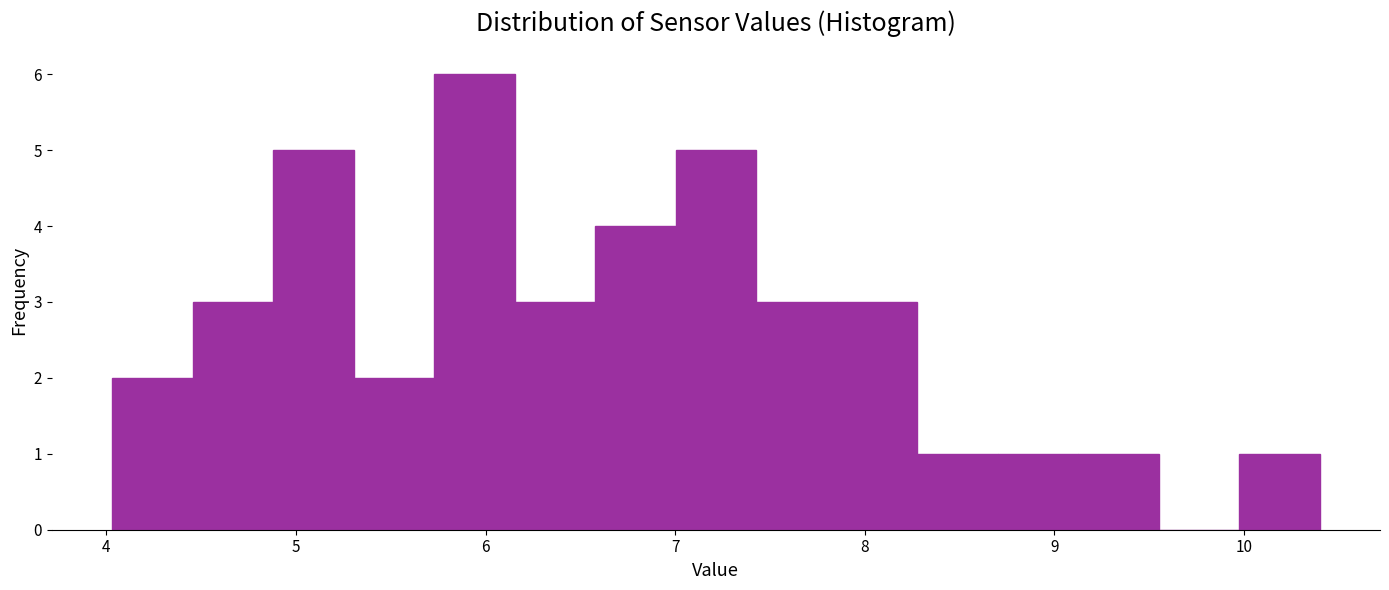

What is the height of the bar covering 7.0 to 7.4 on the x-axis? Neither the bar edges nor the heights are printed on the chart, so give them approximately, as read against the axes.

5